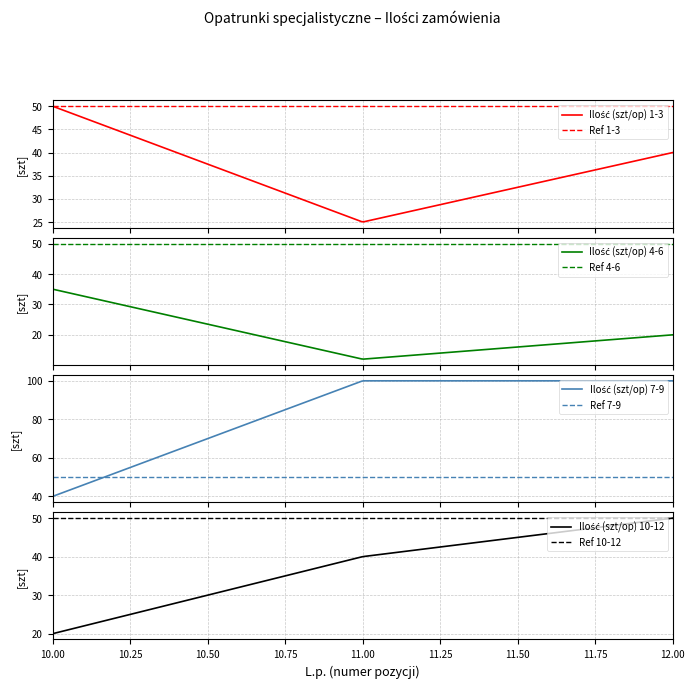

How many points are higher than both their immediate neighbors (excluding endpoints)?

1